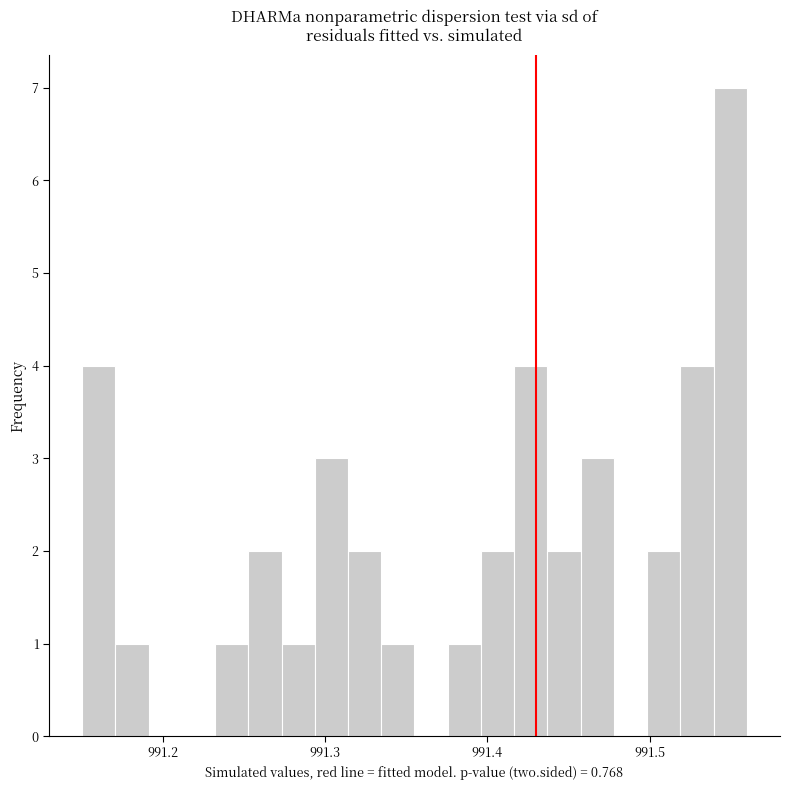

Read against the x-axis, roughly where is the centre of the tallest bar?

991.55